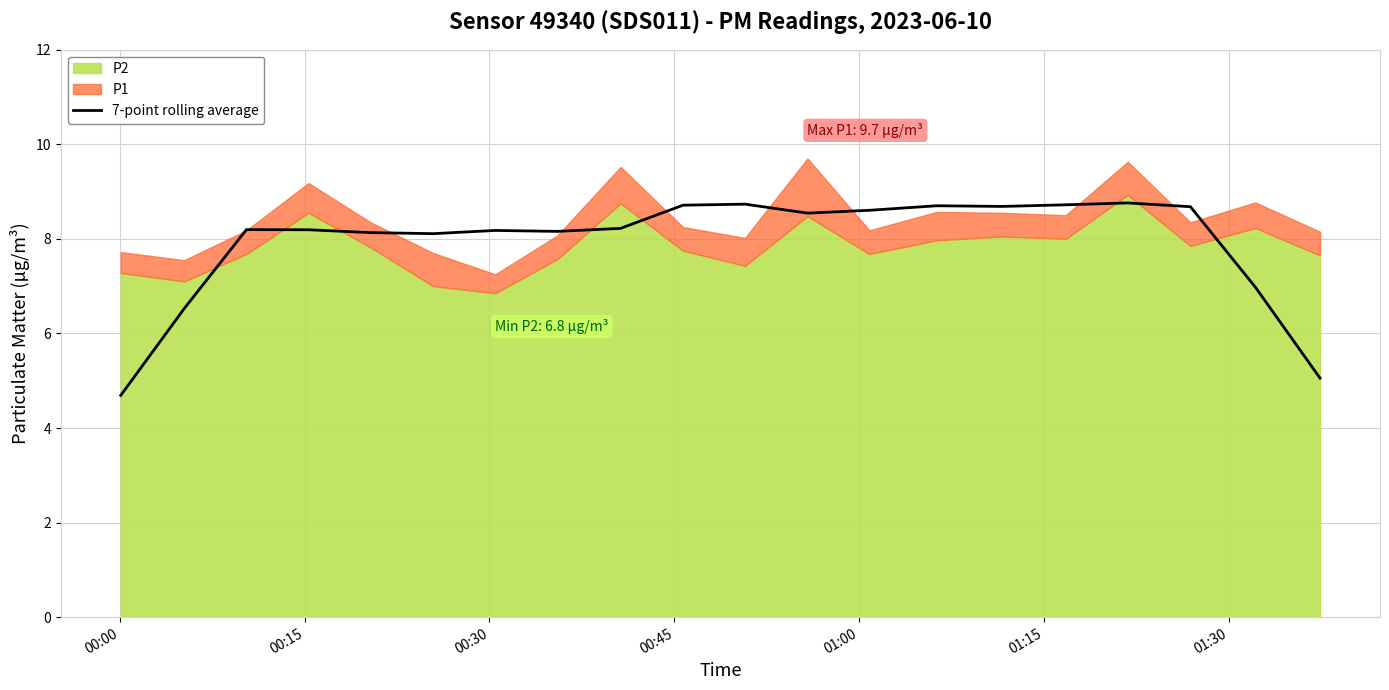

What is the minimum value for 7-point rolling average?

4.7